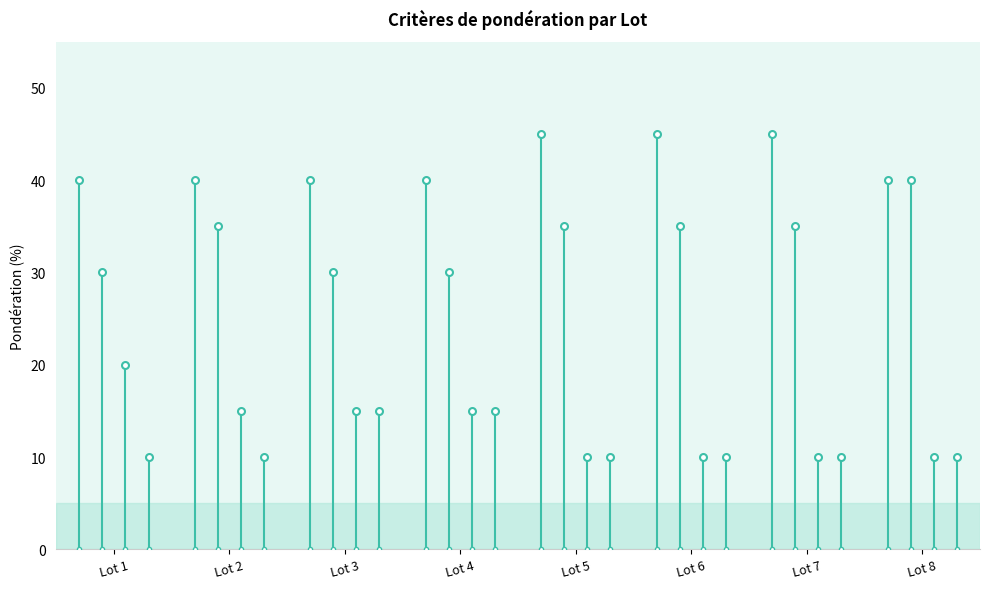

Where is Développement durable nearest to the value 12?

Lot 1